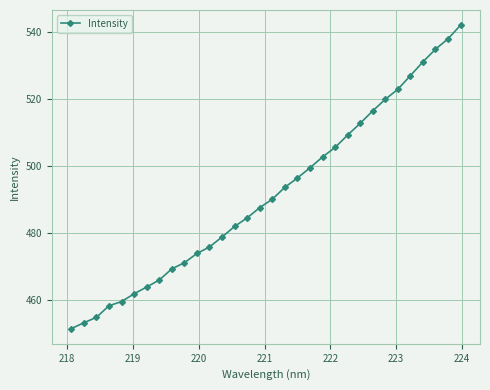

What is the sum of all values?

15730.2